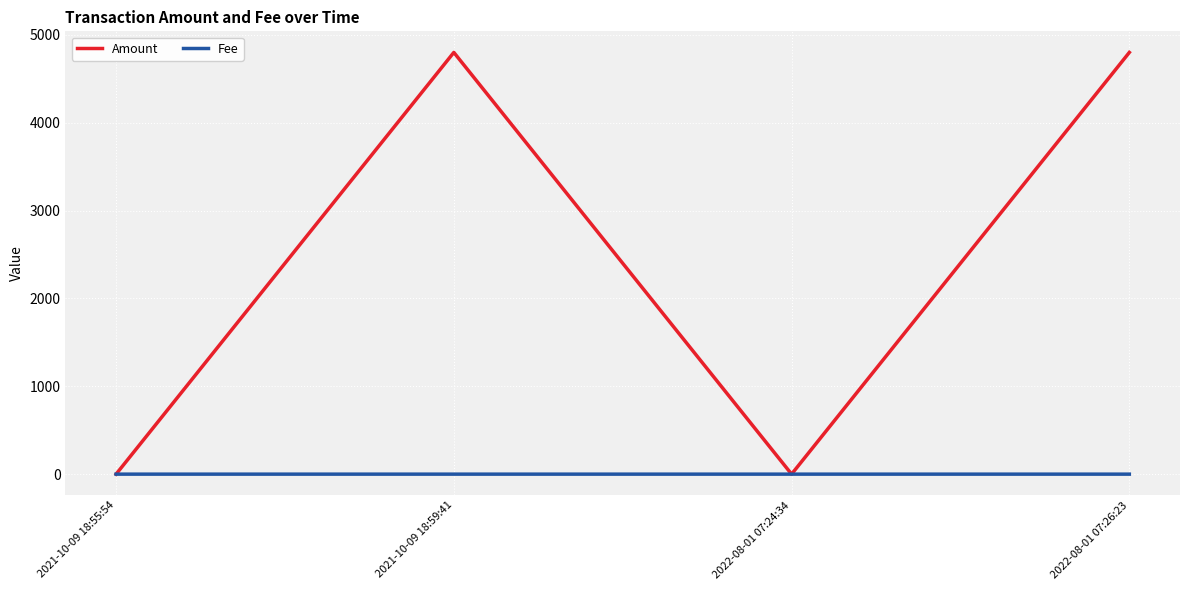

At how many categories does at least one series exceed 1375?

2